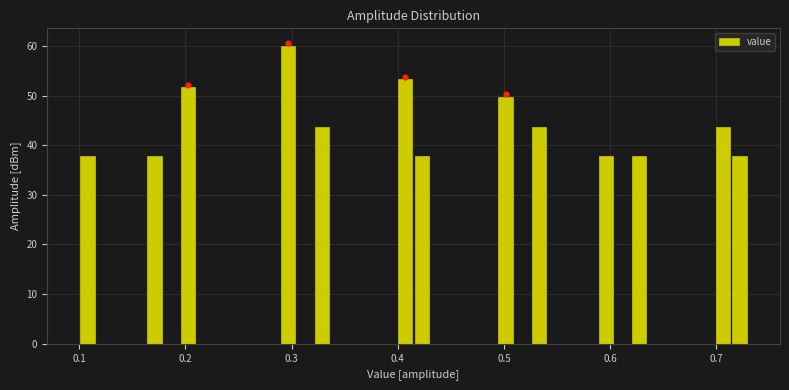

Around what value on the x-axis is the tallest bar? Give the approximate position of its centre, as read against the axis.

0.30